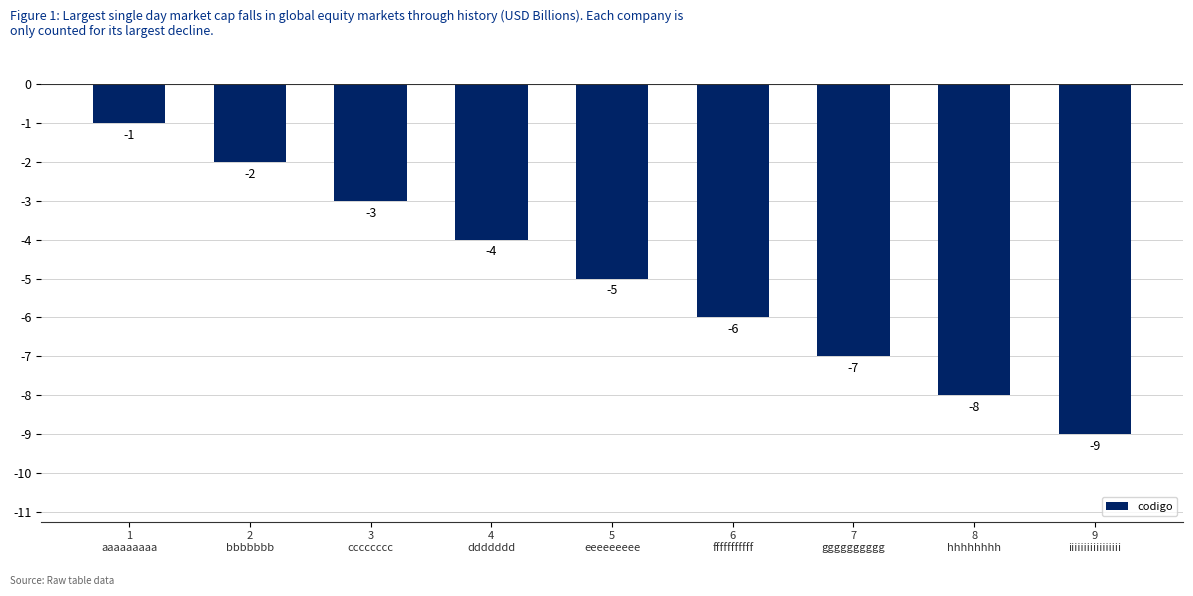

True or false: the data shows -2 at 1
aaaaaaaaa.

False